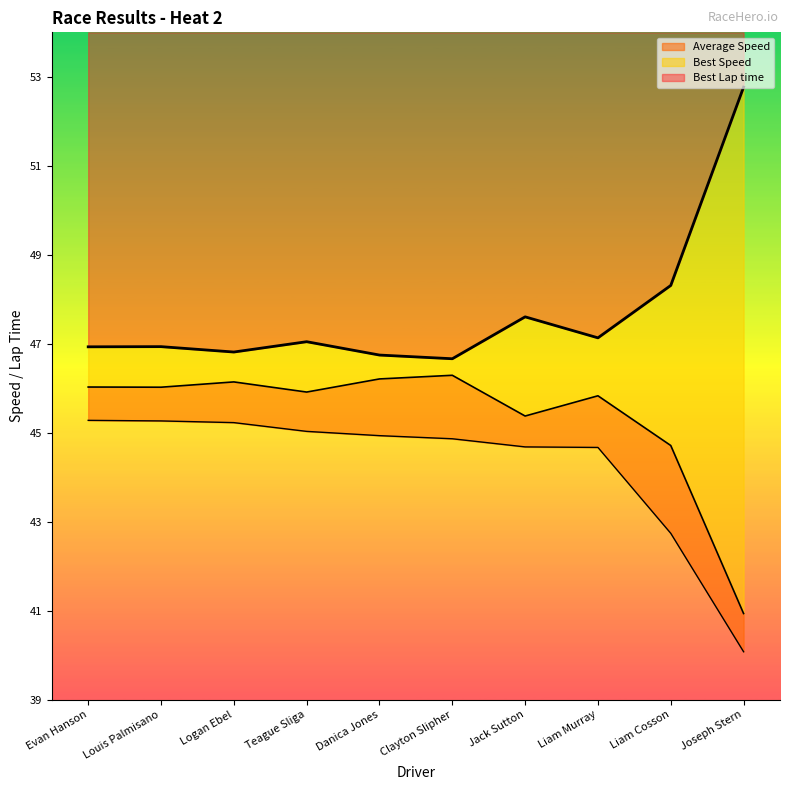

Read the Best Lap time value at Teague Sliga.

47.0